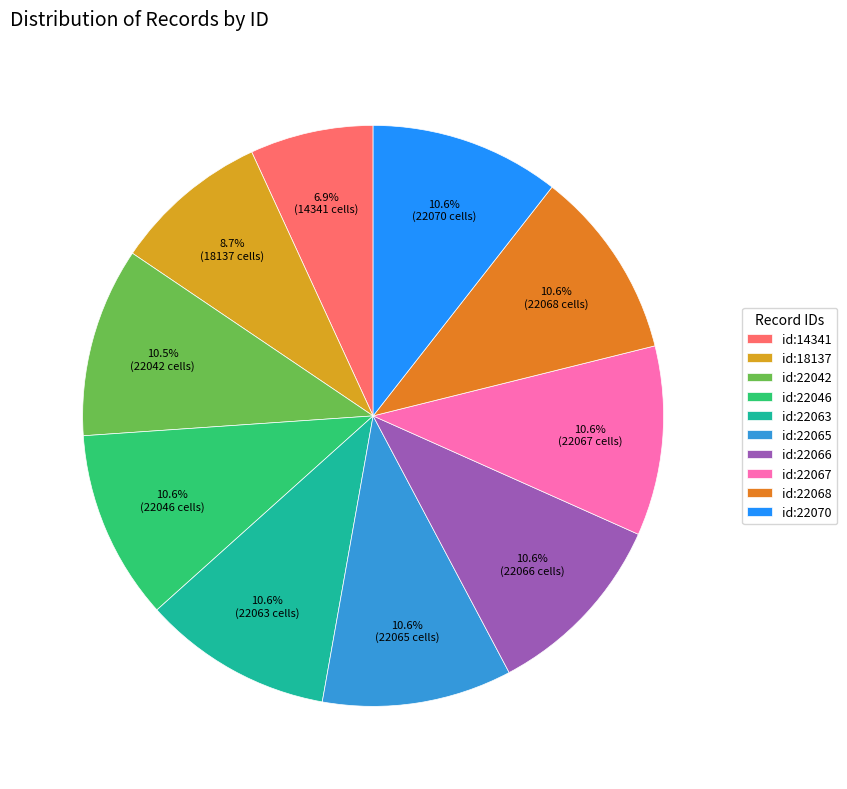

Which category has the smallest portion of the pie?

id:14341